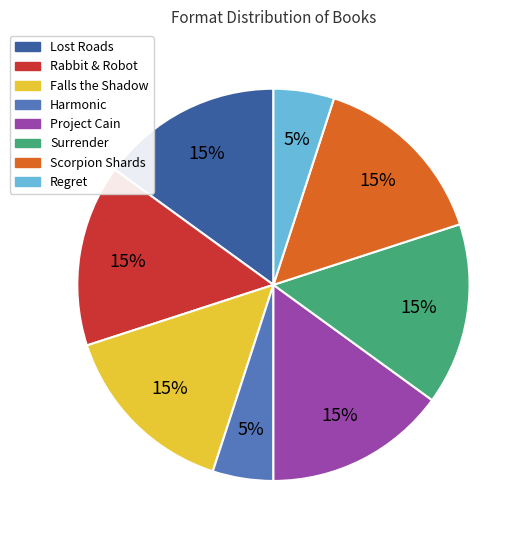

What is the ratio of the value at Rabbit & Robot to the value at Falls the Shadow?

1.0